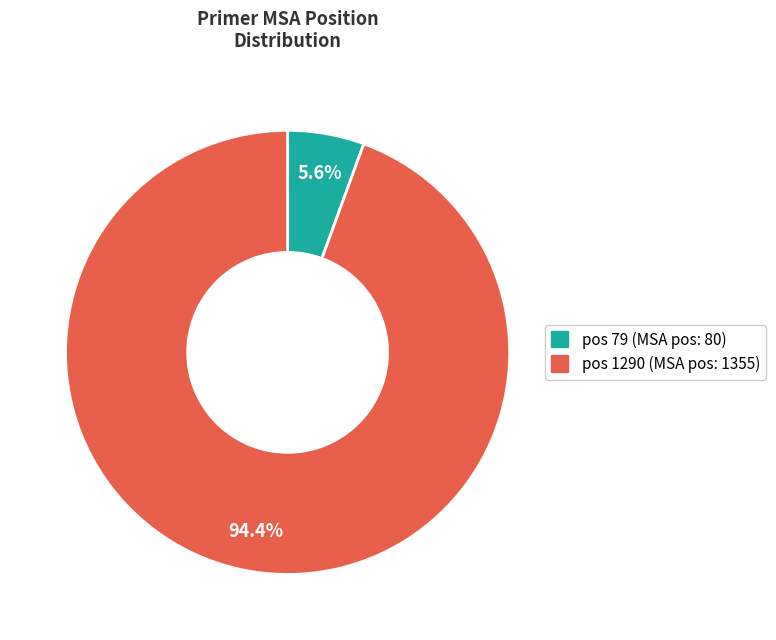

Is there any slice that represents more than half of the pie?

Yes